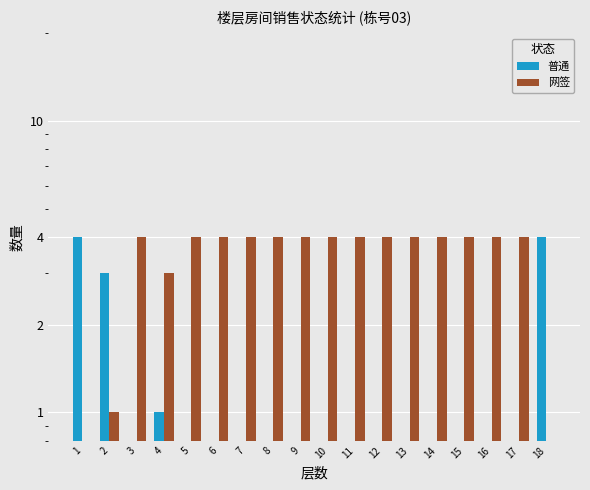

Between 9 and 2, which is larger?

2